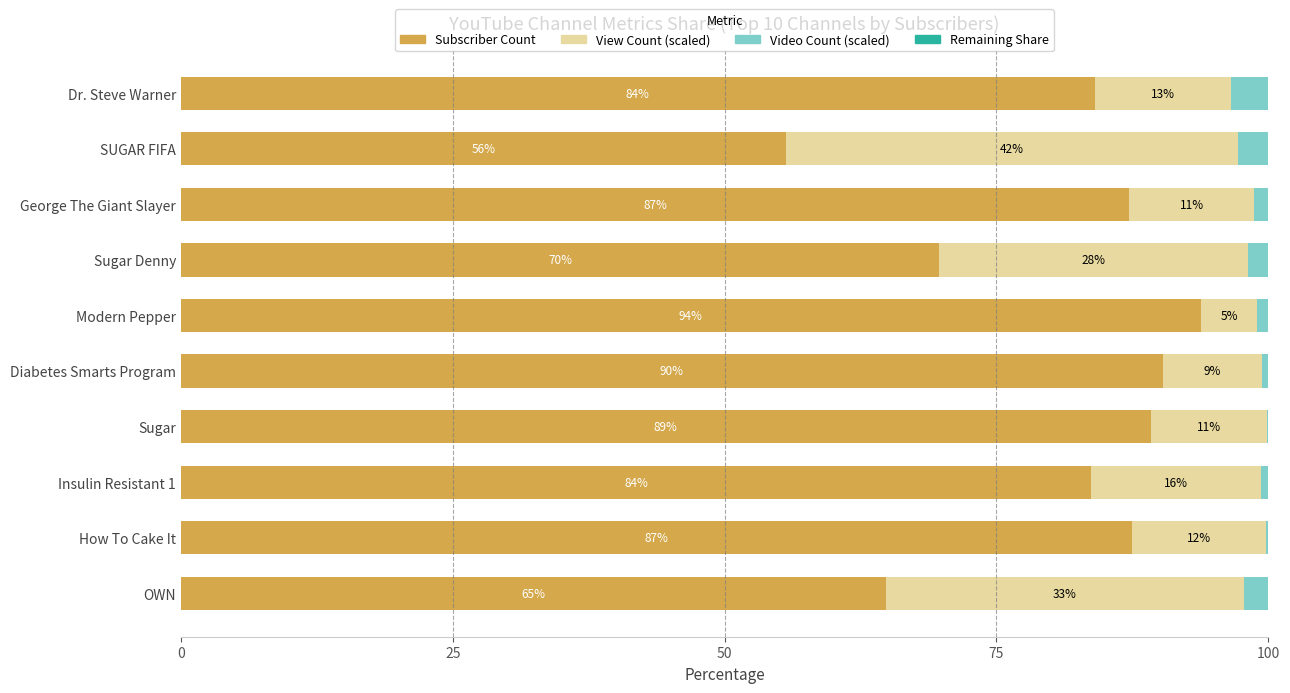

What is the total value across all series at Modern Pepper?

100.0